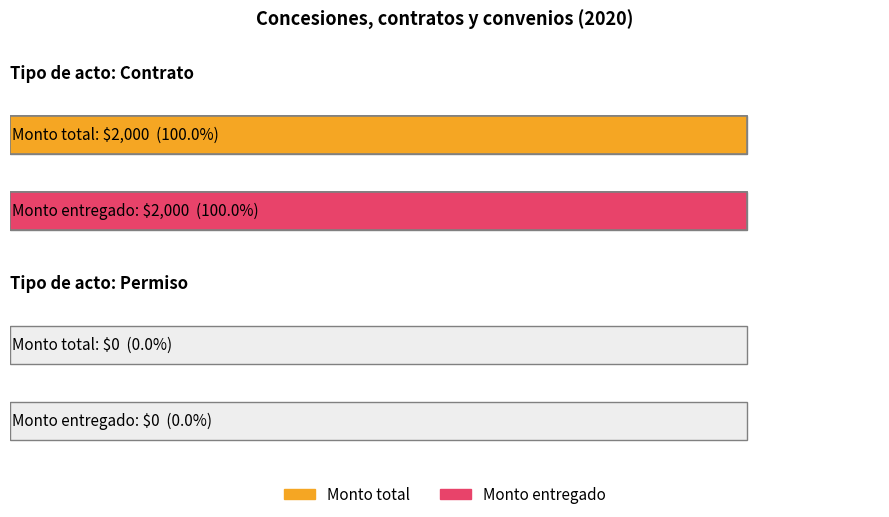

Are the bars grouped side by side (vs. stacked)?

Yes